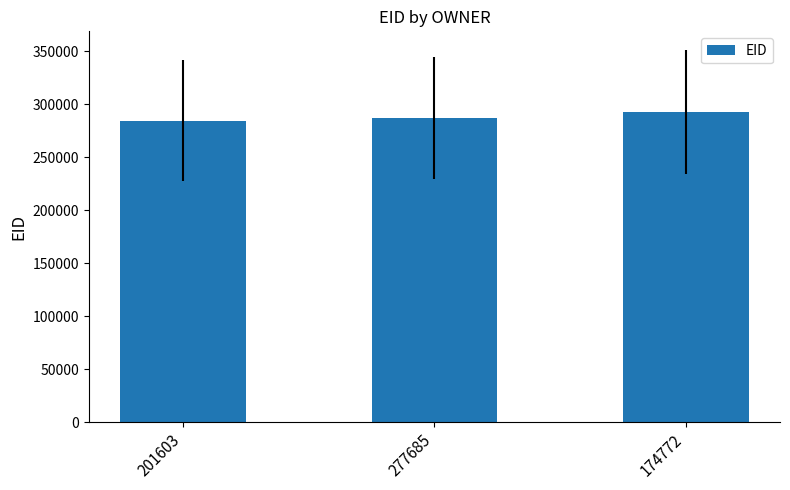

What is the value of the 2nd bar from the left?

286805